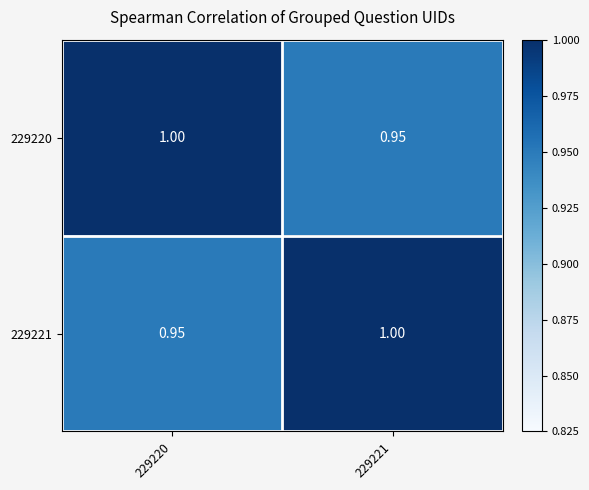

Is the value of 229221 at 229220 greater than the value of 229220 at 229220?

No